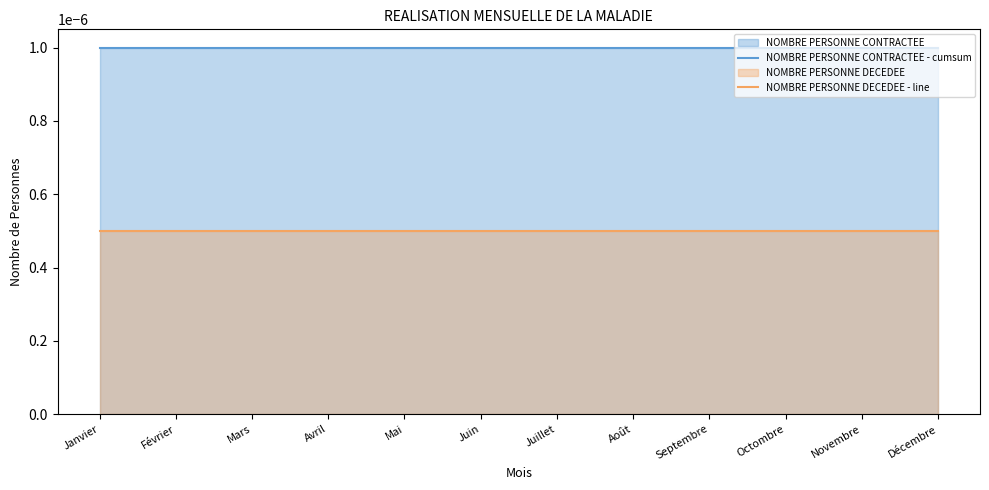

Count the number of categories in the chart.

12